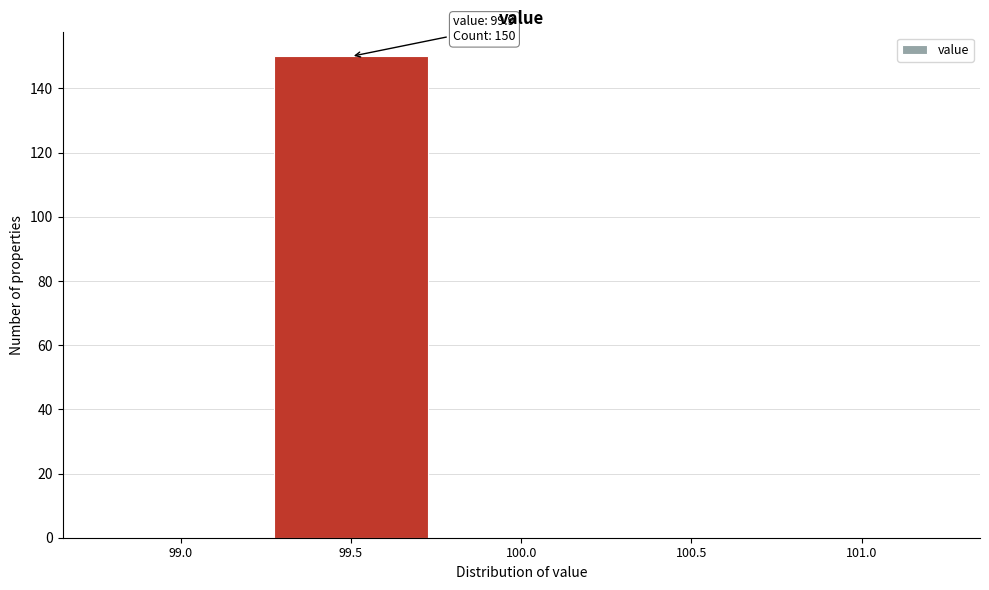

Reading left to right, extract all data points from this chart.

99.0=0	99.5=150	100.0=0	100.5=0	101.0=0